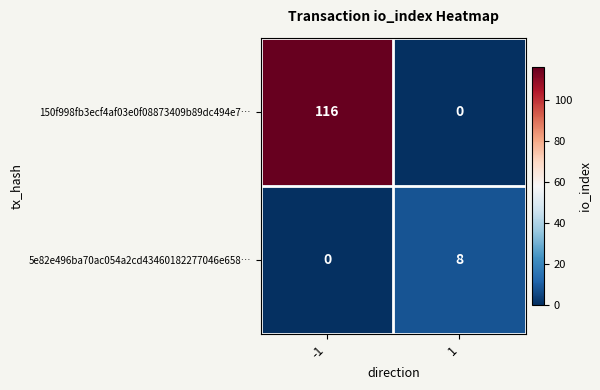

Which series has the largest range (max minus min)?

150f998fb3ecf4af03e0f08873409b89dc494e7…